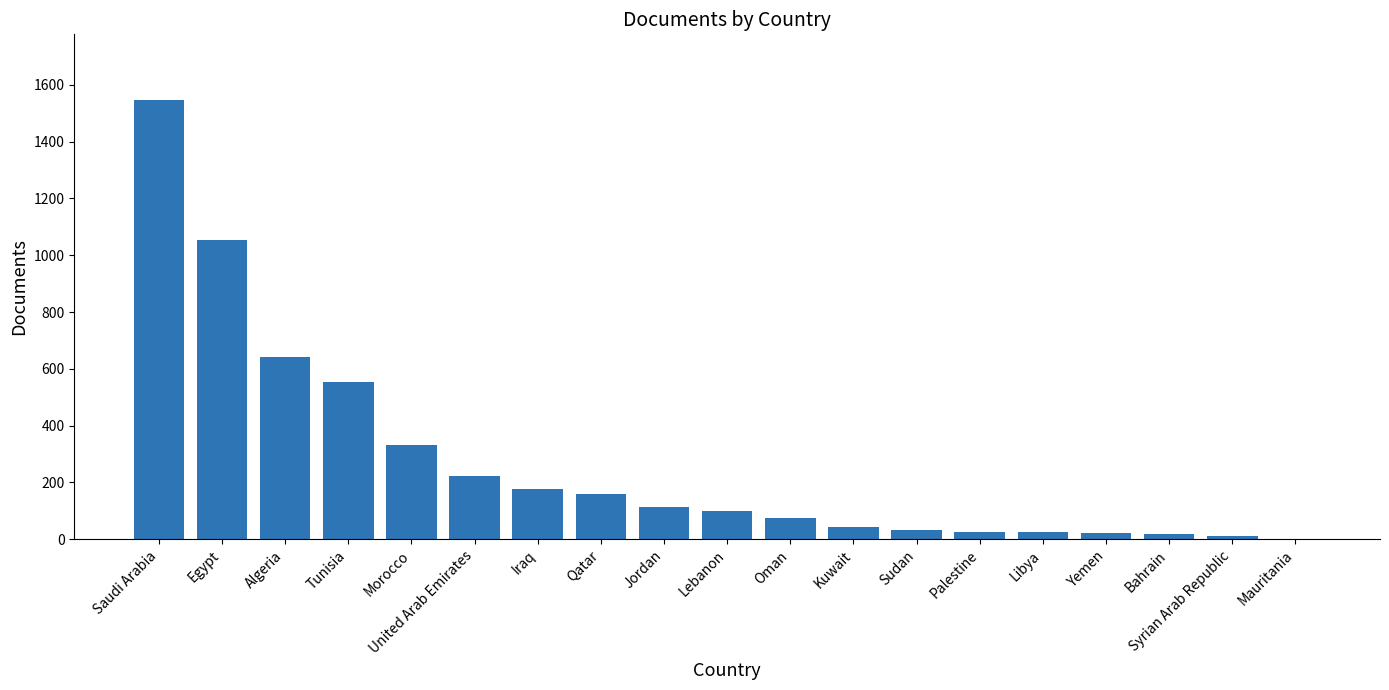

What is the sum of the values at Palestine and Libya?

52